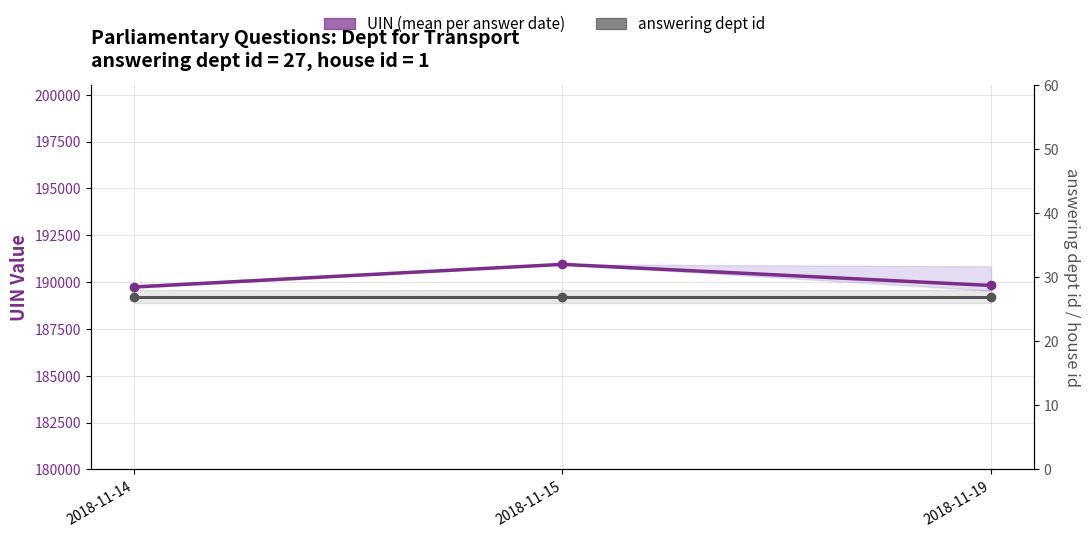

List the series in order of their peak value, highest first.

UIN (mean per answer date), answering dept id